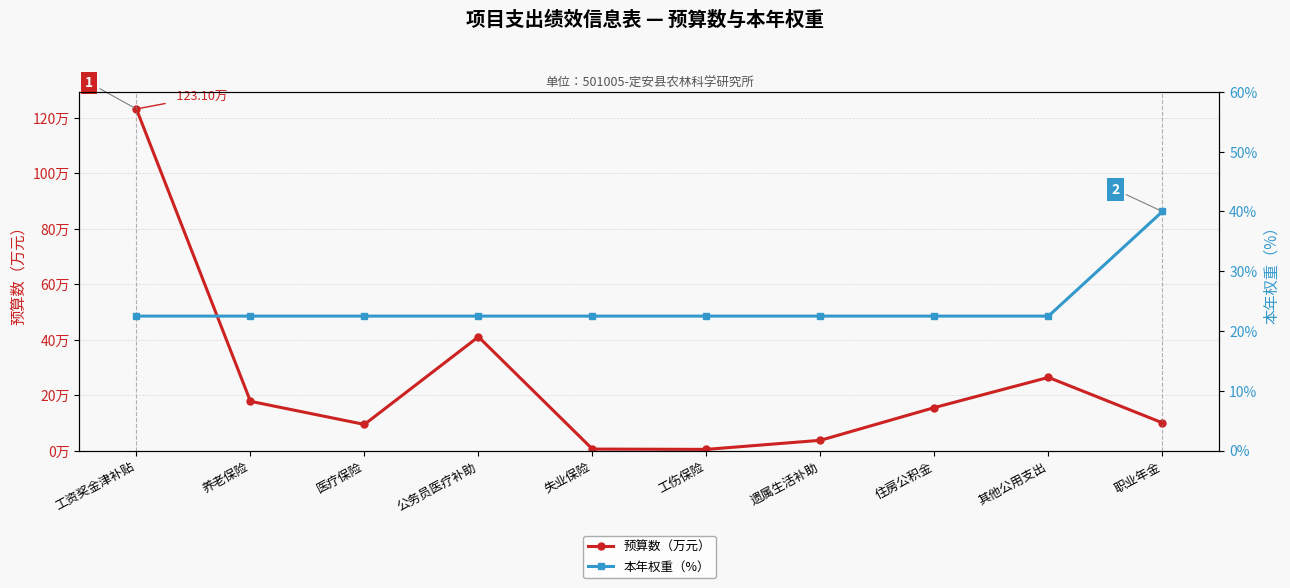

How many values in the 预算数（万元） series are below 15?

5